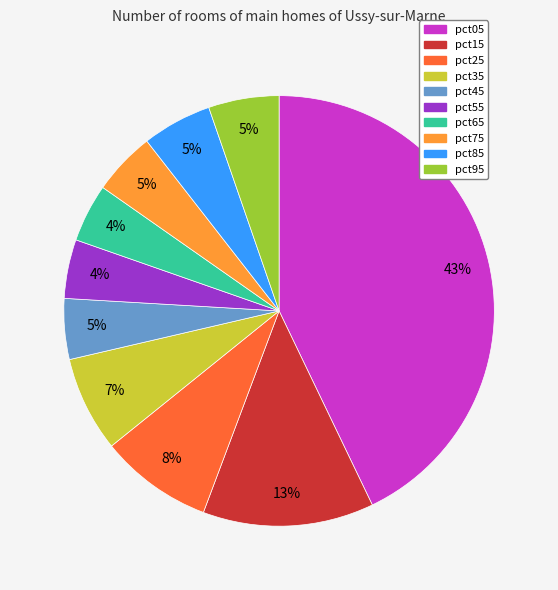

To the nearest percent, what percentage of the pie is pct15?

13%